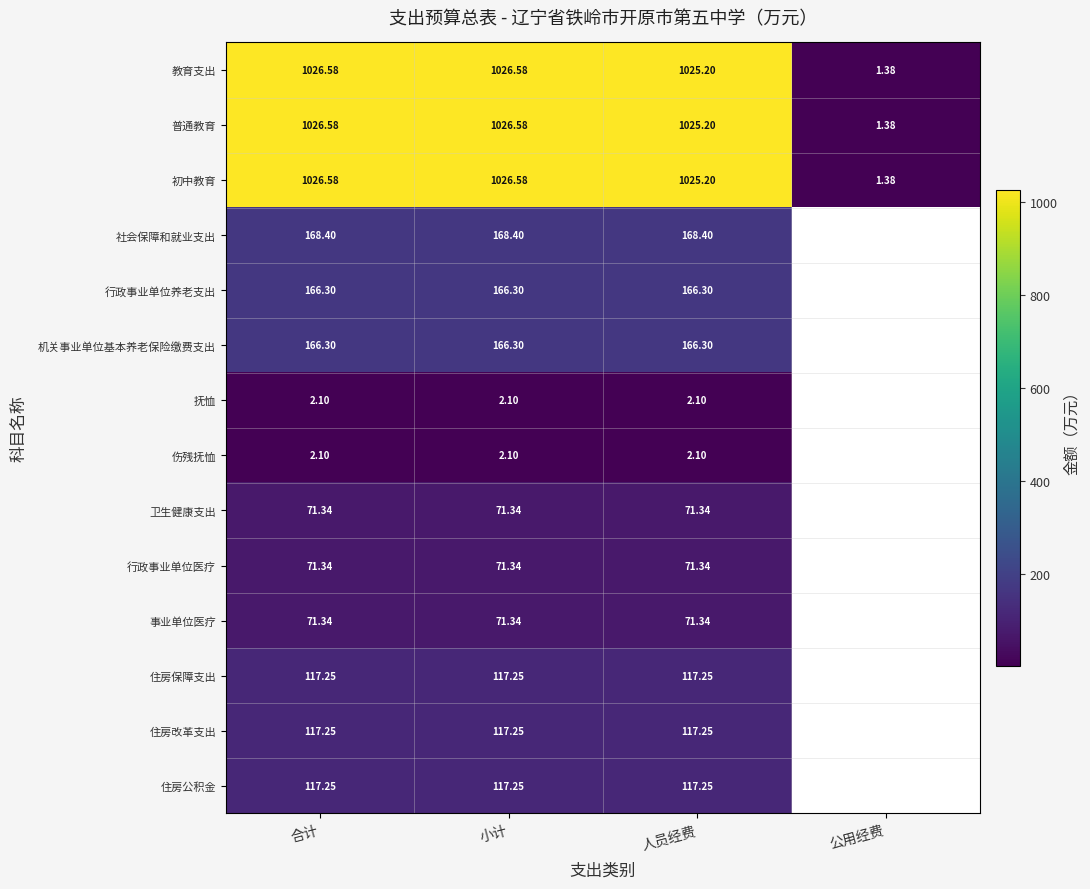

How many categories are shown in the chart?

4